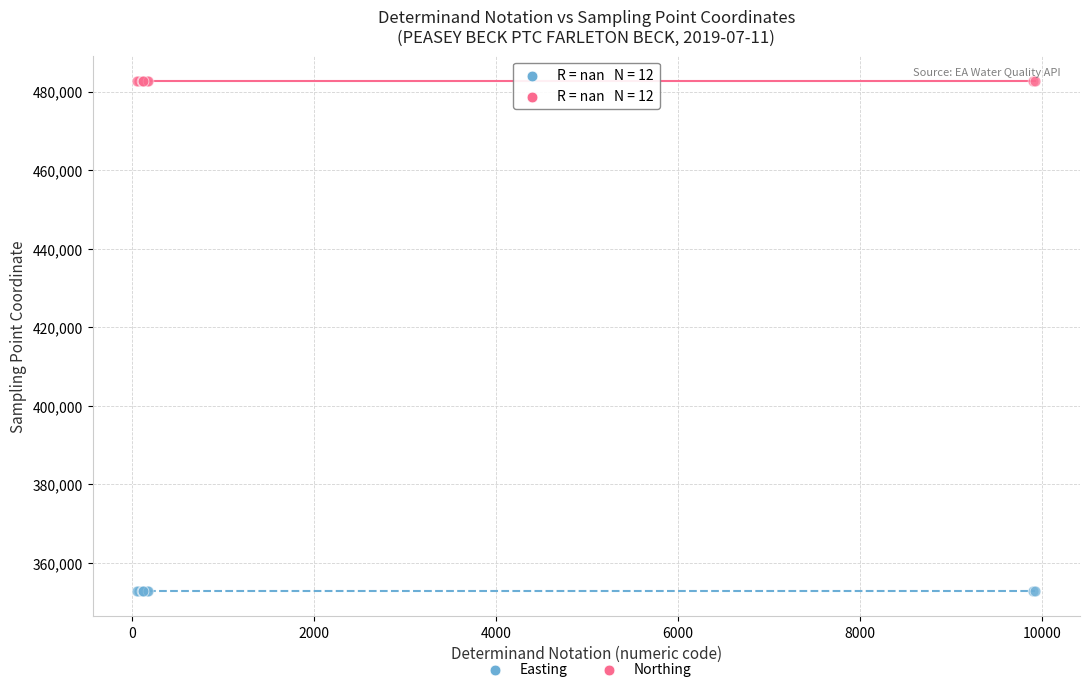

Which series reaches the minimum Y coordinate?

Easting